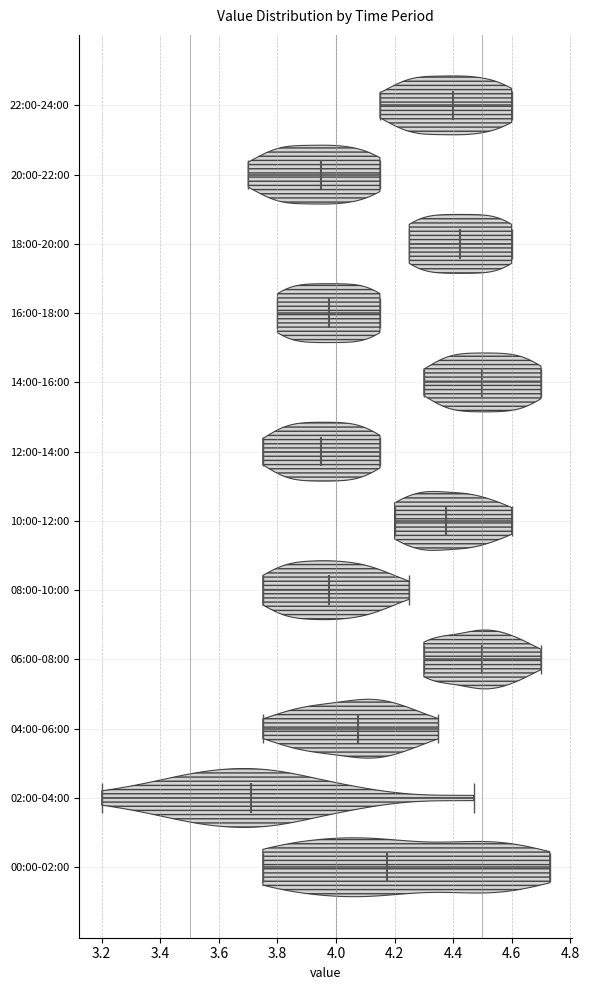

Which violin has the furthest to the left median line?

02:00-04:00